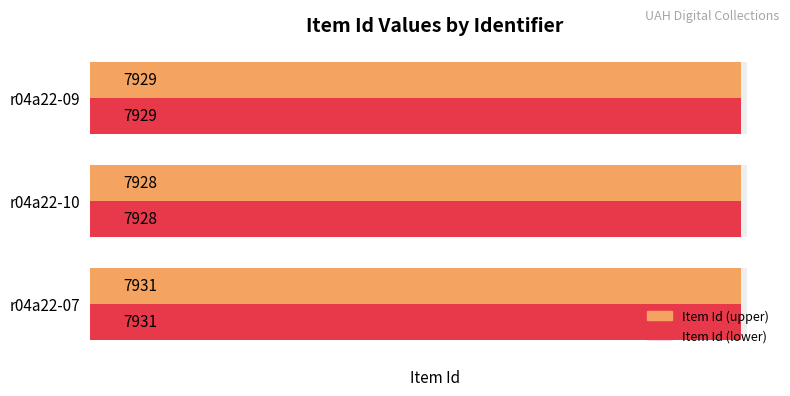

True or false: Item Id (upper) has a value of 7931 at r04a22-07.

True